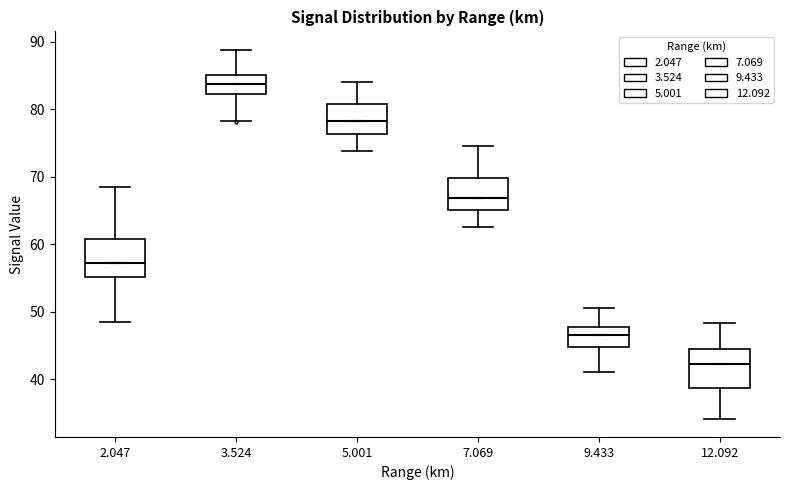

Where does the median line of the box at x = 12.092 sit on the y-axis? The values are not printed on the chart, so give them approximately, as read against the axis.

42